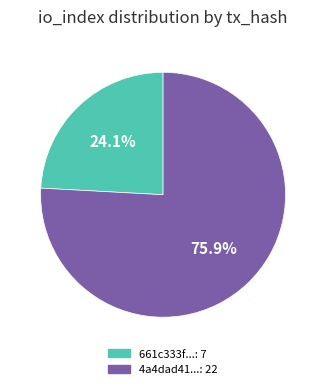

Does any single category account for the majority?

Yes